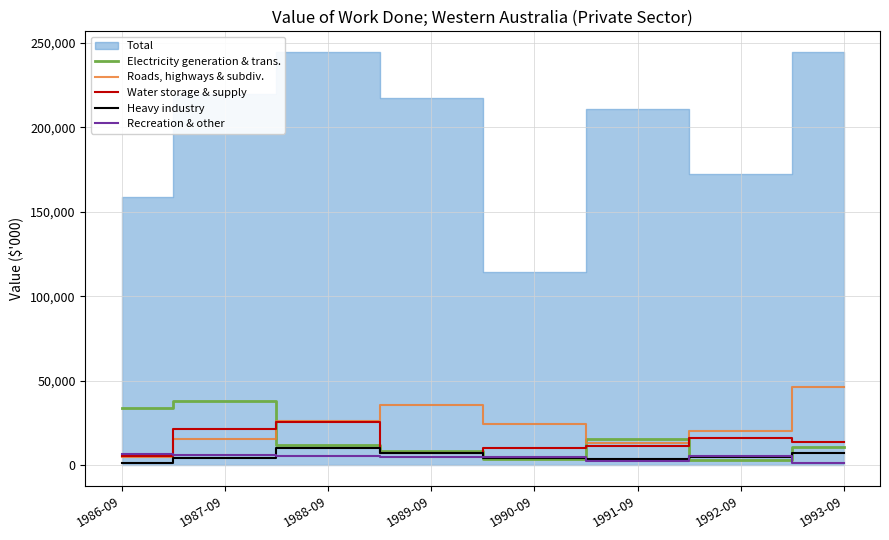

The value of Water storage & supply at 1987-09 is 21729. True or false?

True